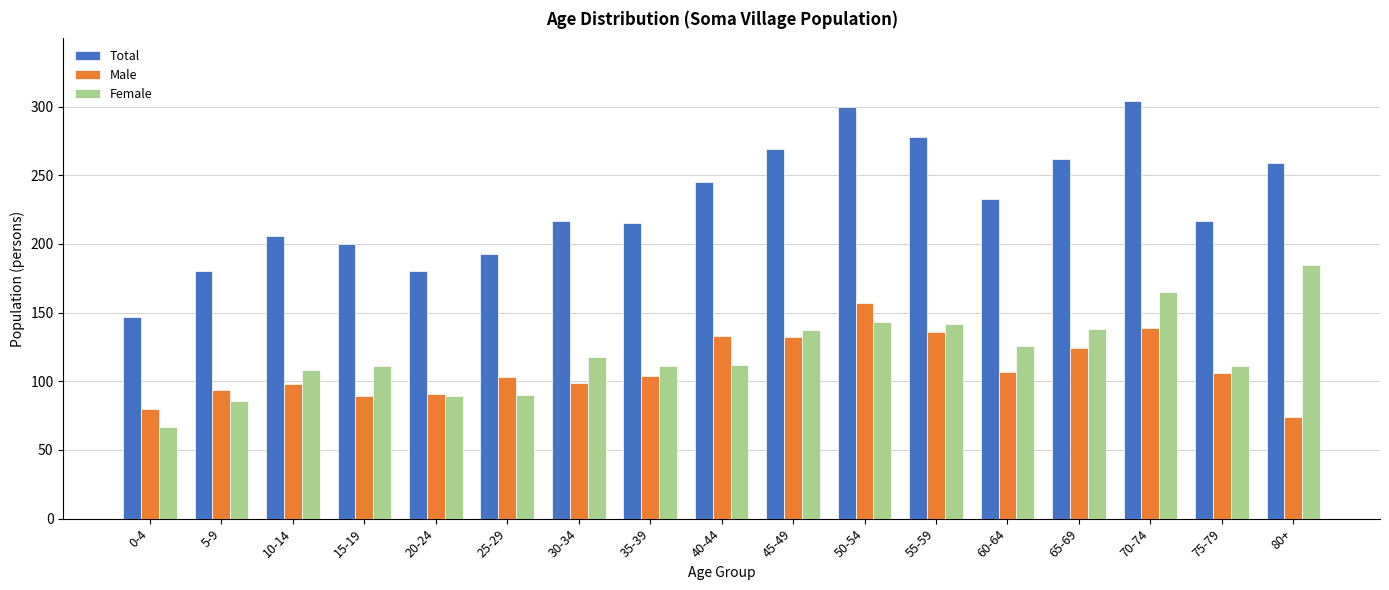

Is the value of Total at 35-39 greater than the value of Male at 0-4?

Yes